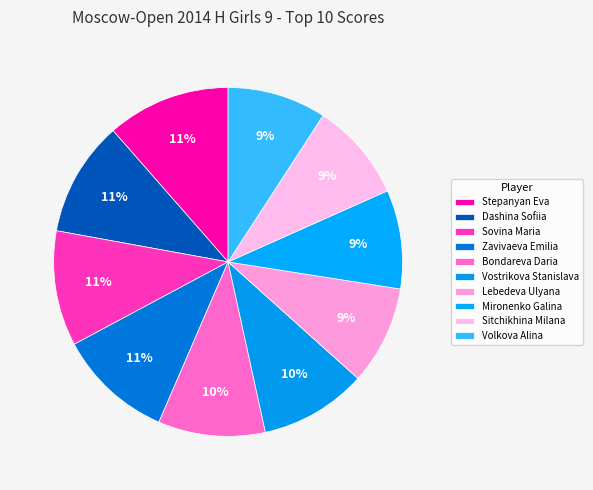

Count the number of slices in the pie.

10